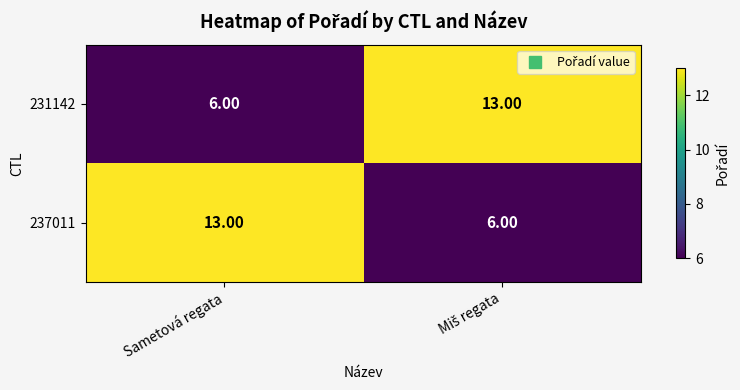

At Sametová regata, list the series in order from smallest to largest.

231142, 237011